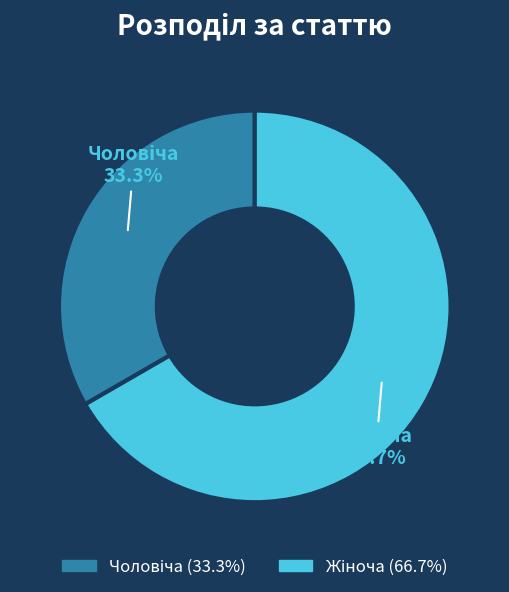

Is there any slice that represents more than half of the pie?

Yes